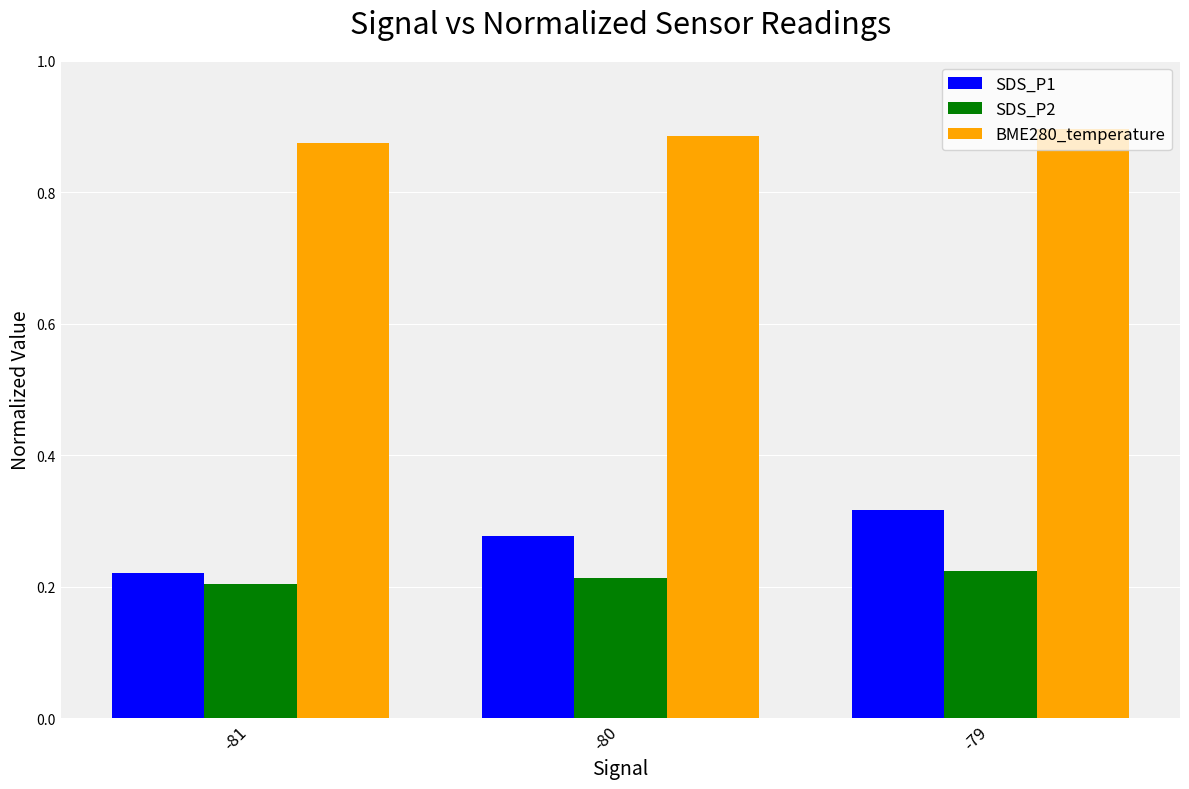

How many bars are there in total?

9